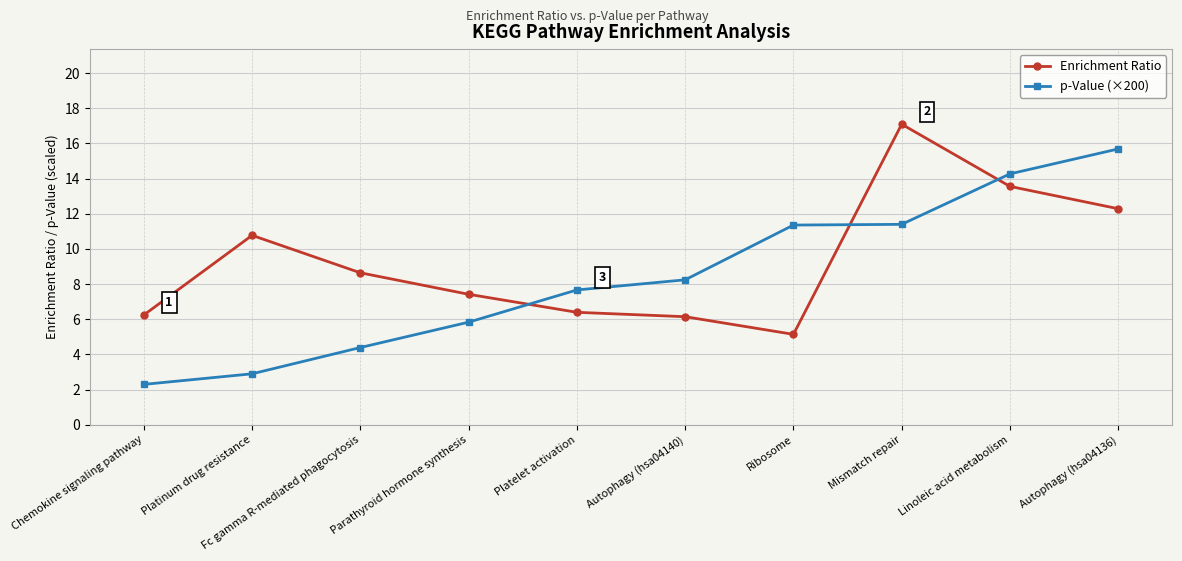

How many lines are shown in the chart?

2